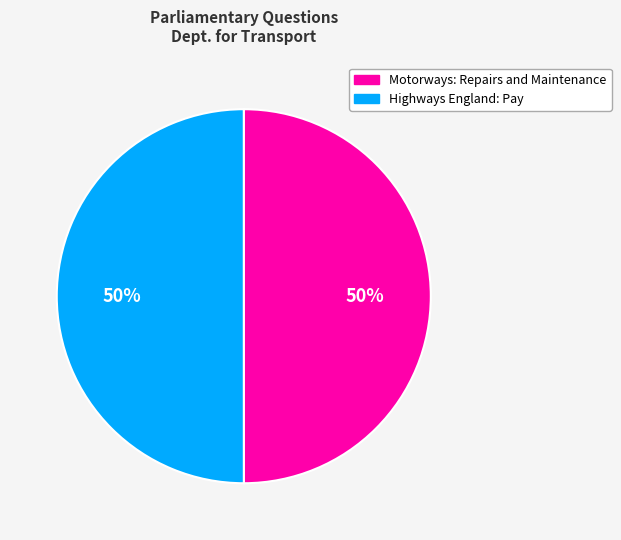

Is it true that Highways England: Pay is 50% of the pie?

True